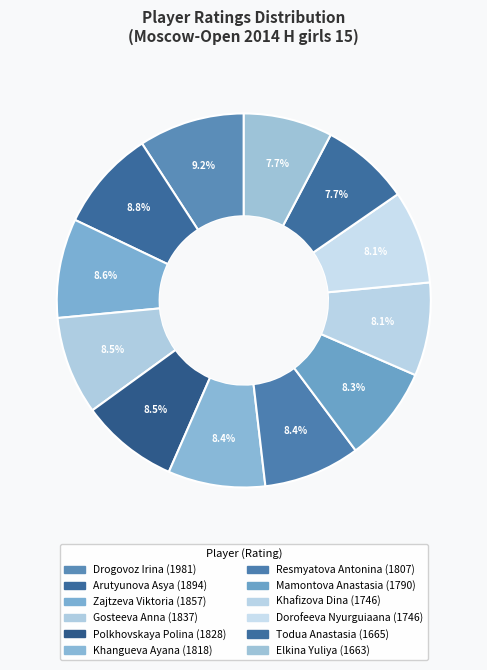

To the nearest percent, what is the average slice percentage?

8%